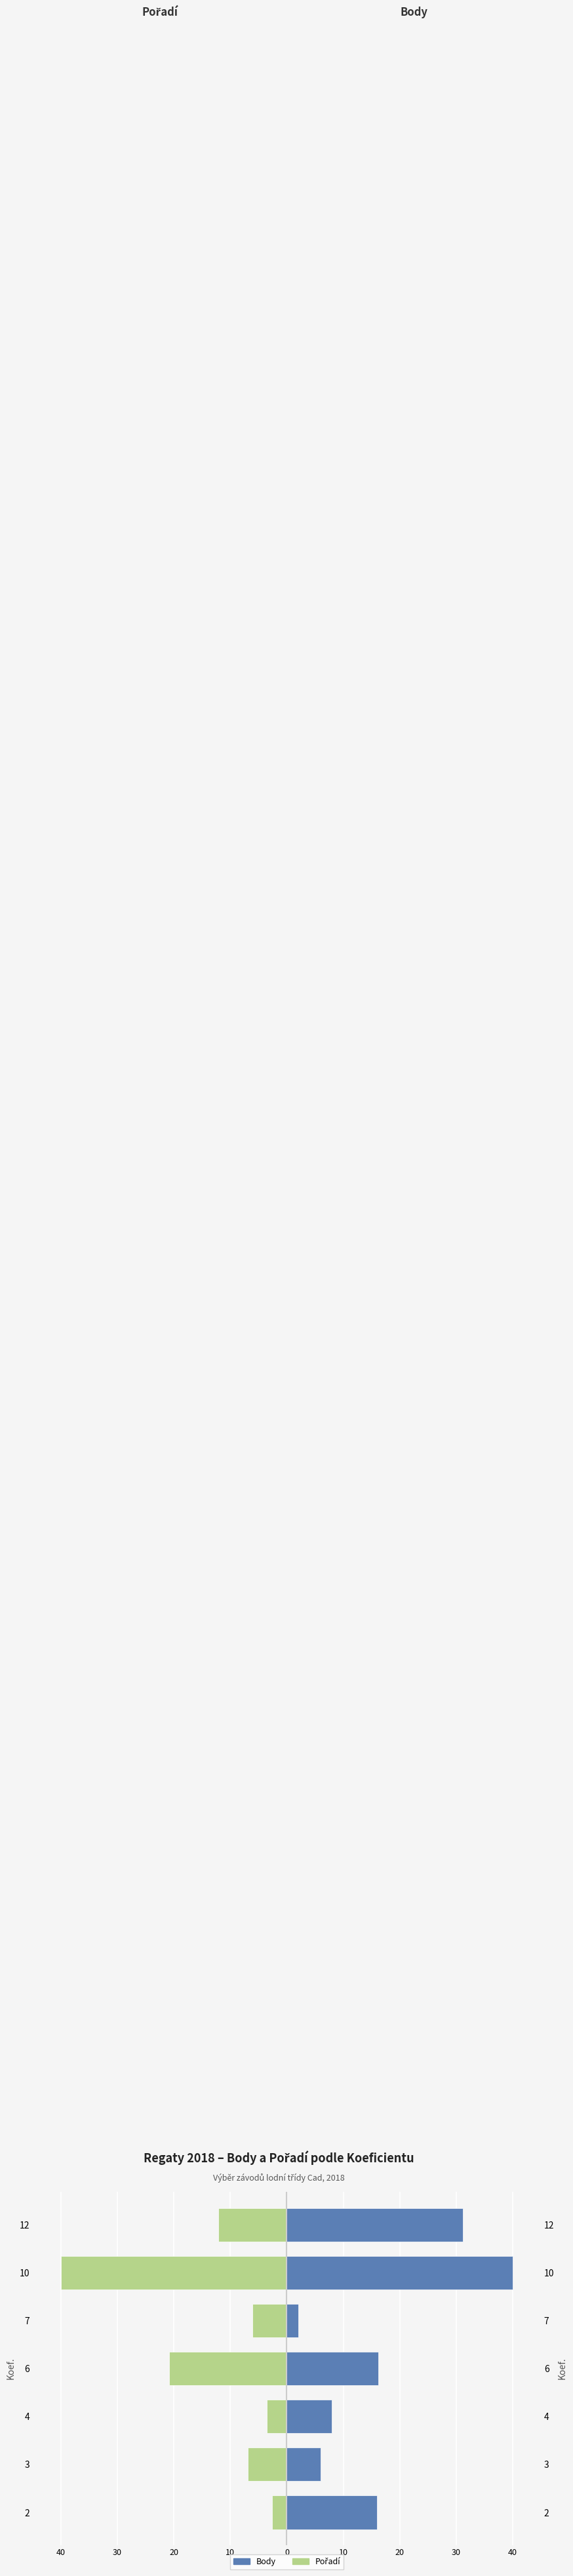

How many data points in Body (škálováno) are above 15?

4